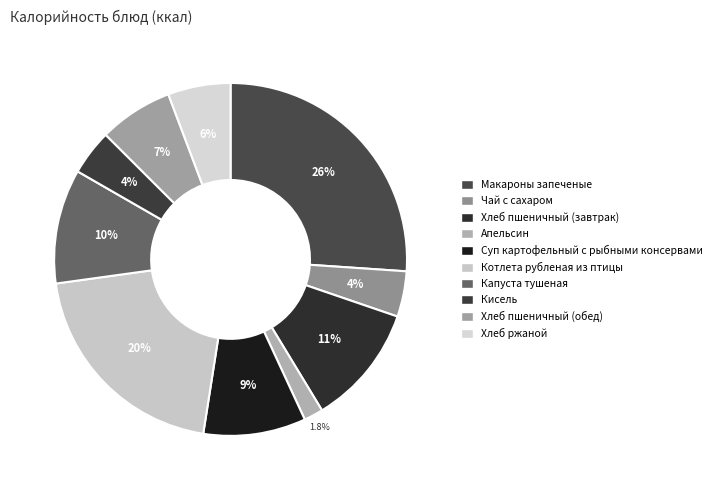

To the nearest percent, what percentage of the pie is Апельсин?

2%